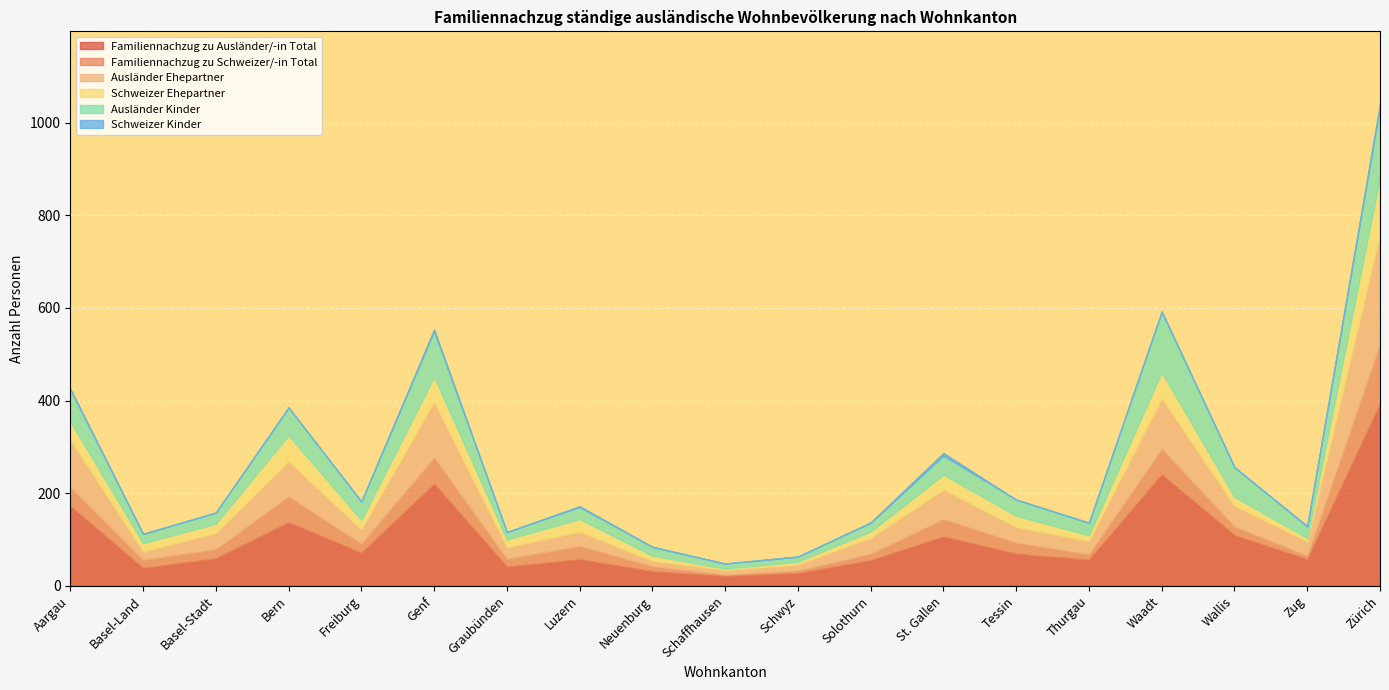

What is the minimum value for Ausländer Ehepartner?

10